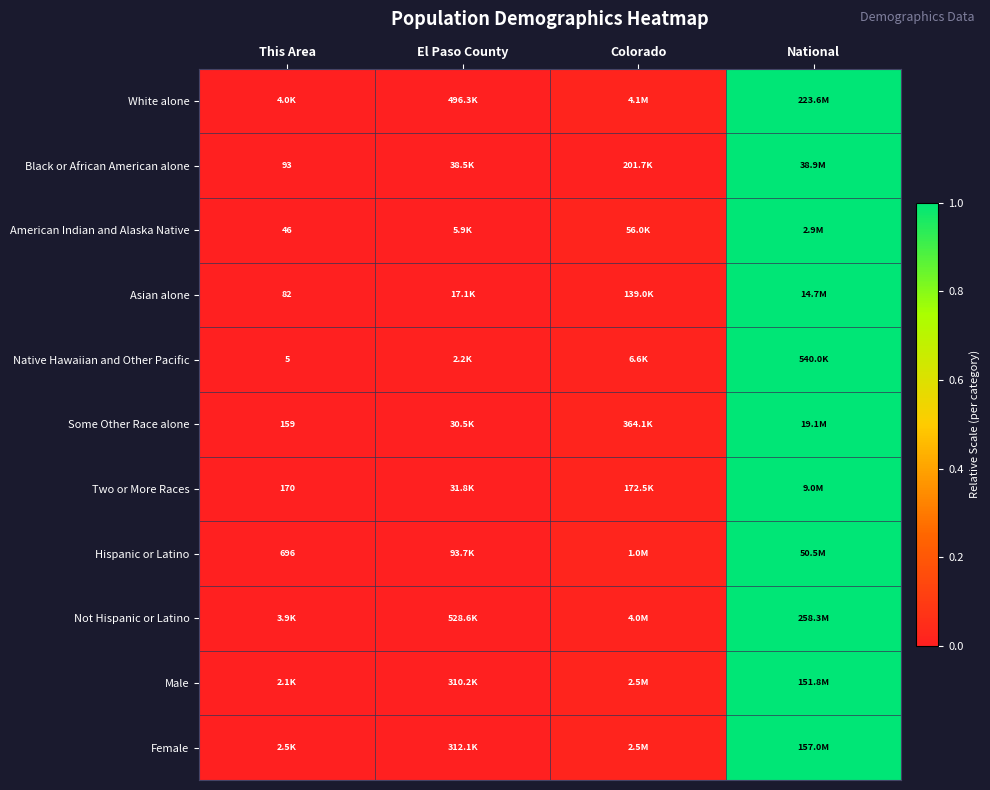

Is it true that Some Other Race alone equals 0.0 at Colorado?

False